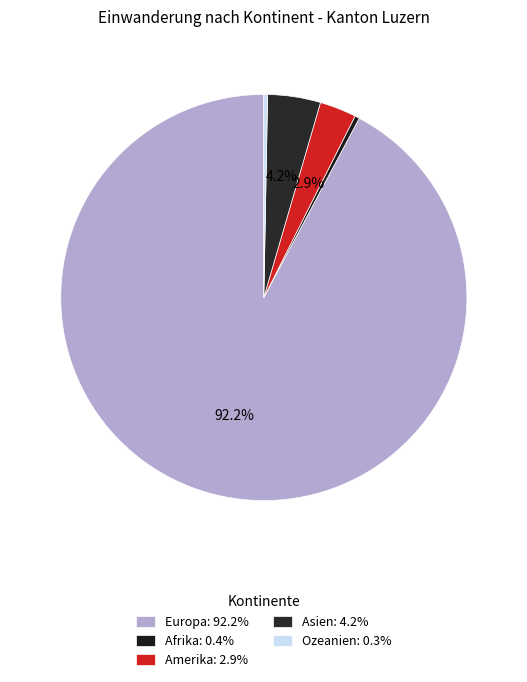

Which has a higher value, Asien or Europa?

Europa